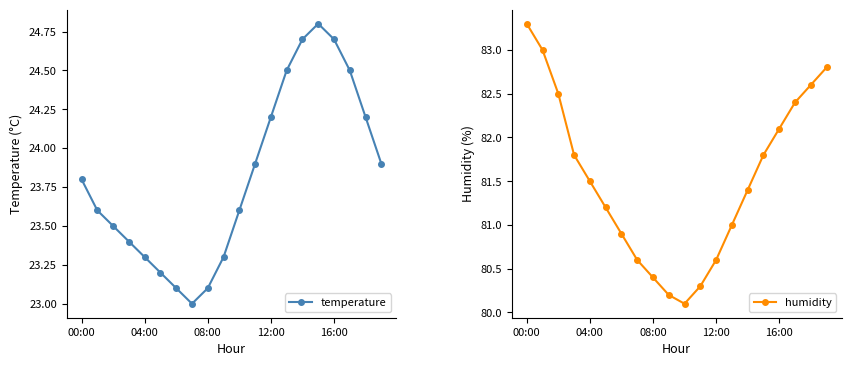

Rank the series by their maximum value, from lowest to highest.

temperature, humidity